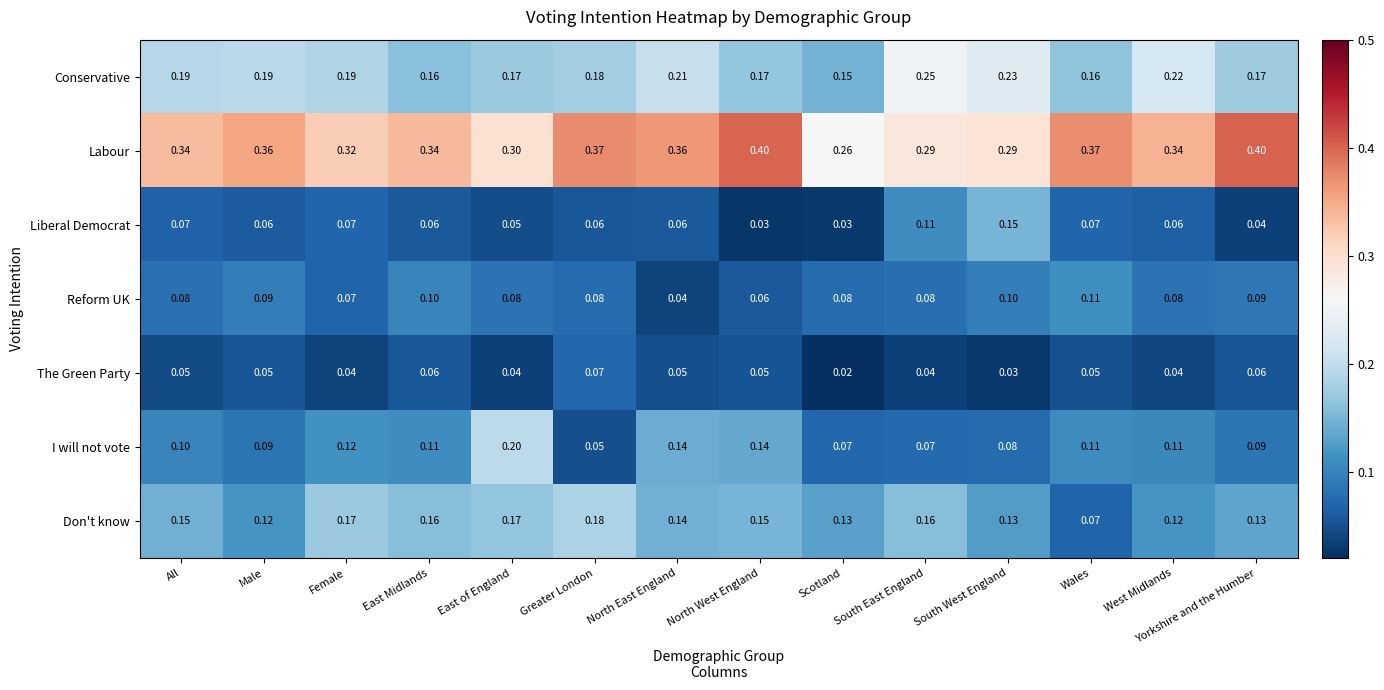

Which series has the widest spread of values?

I will not vote